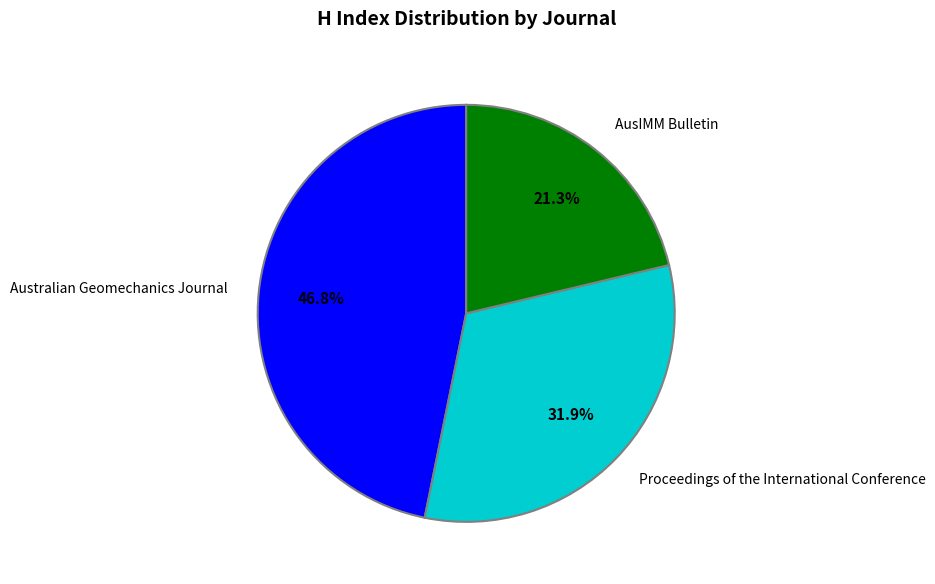

What is the smallest slice in the pie chart?

AusIMM Bulletin